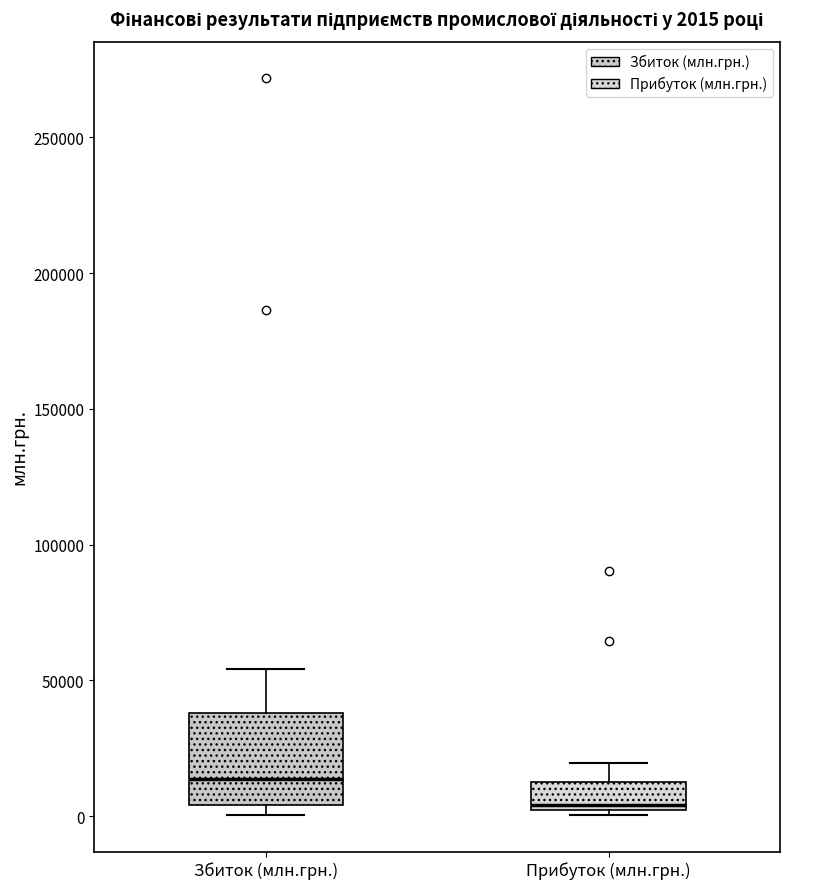

Comparing the boxes themselves (not the whiskers), which one is the tallest?

Збиток (млн.грн.)